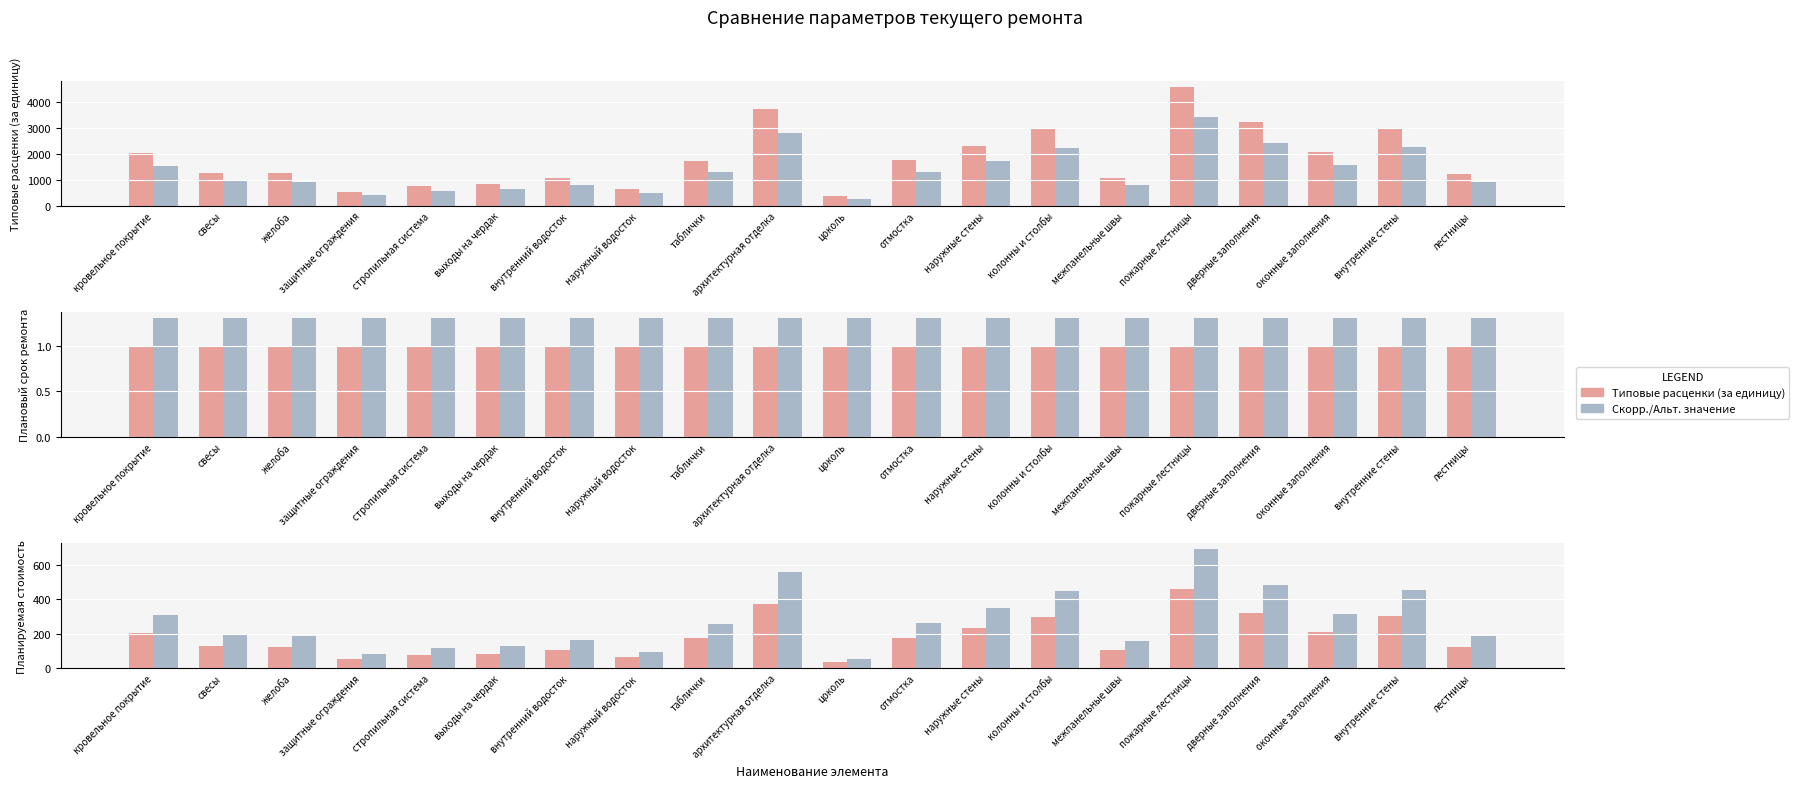

What is the difference between the highest and lowest values at стропильная система?

777.8